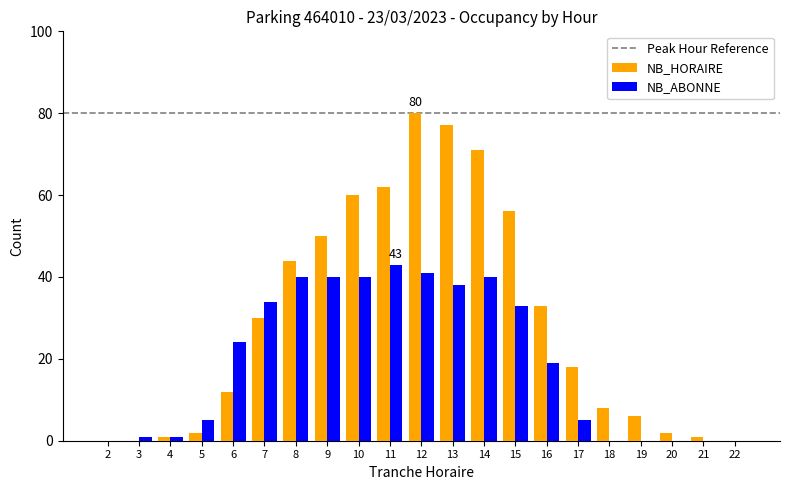

What is the sum of all NB_HORAIRE values?

613